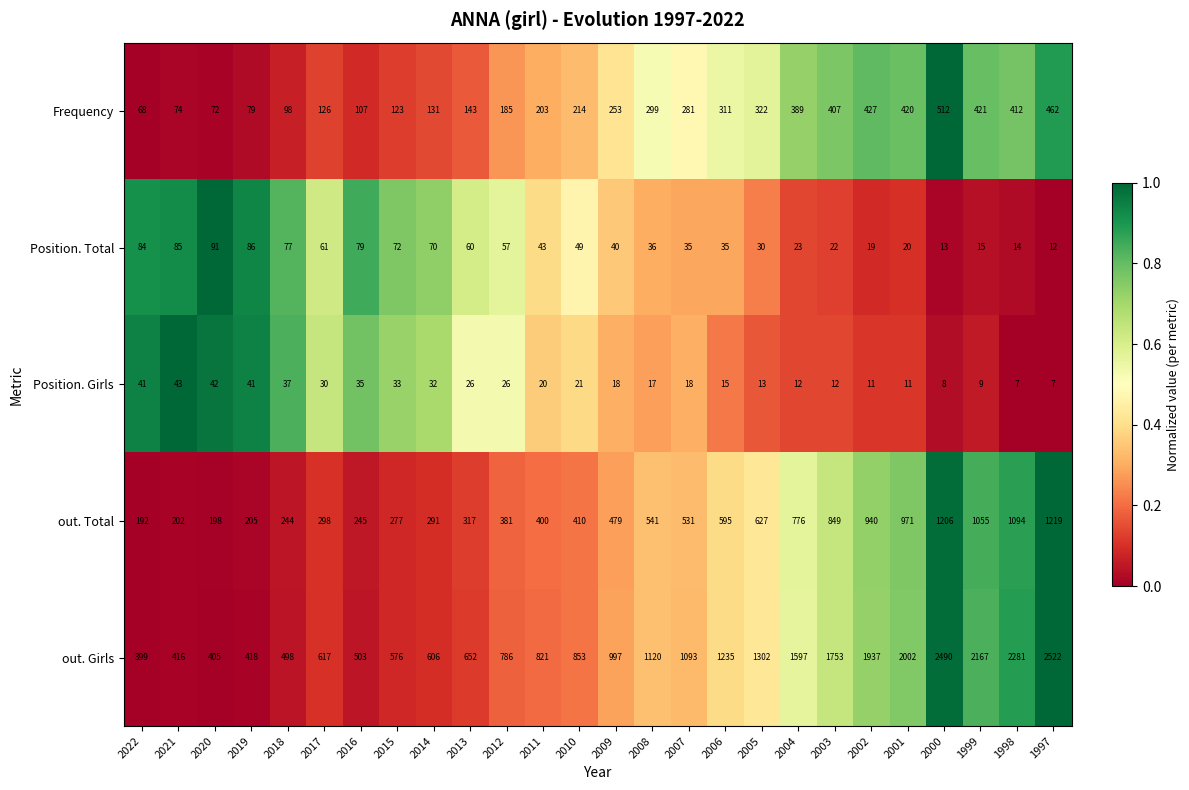

Which series has the largest range (max minus min)?

out. Girls